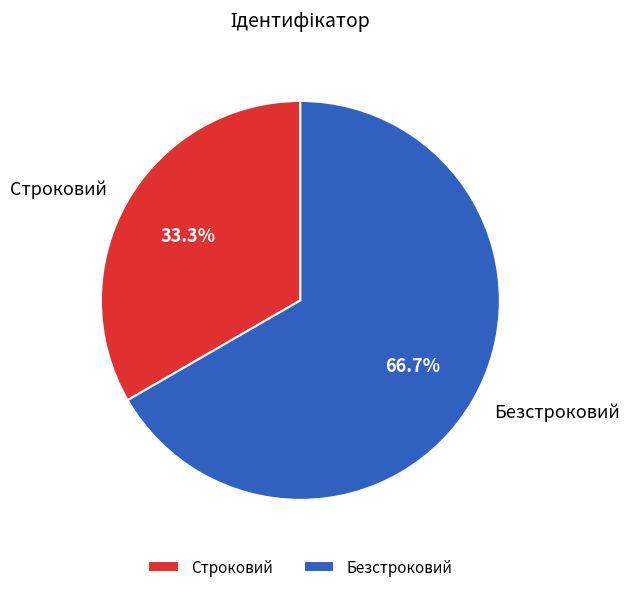

Rank the categories by value from lowest to highest.

Строковий, Безстроковий